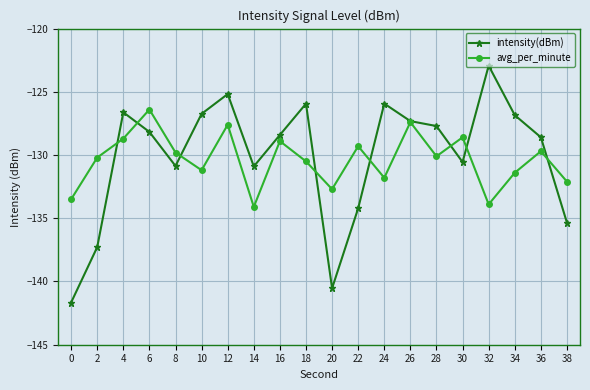

Rank the series at 12 from highest to lowest value.

intensity(dBm), avg_per_minute